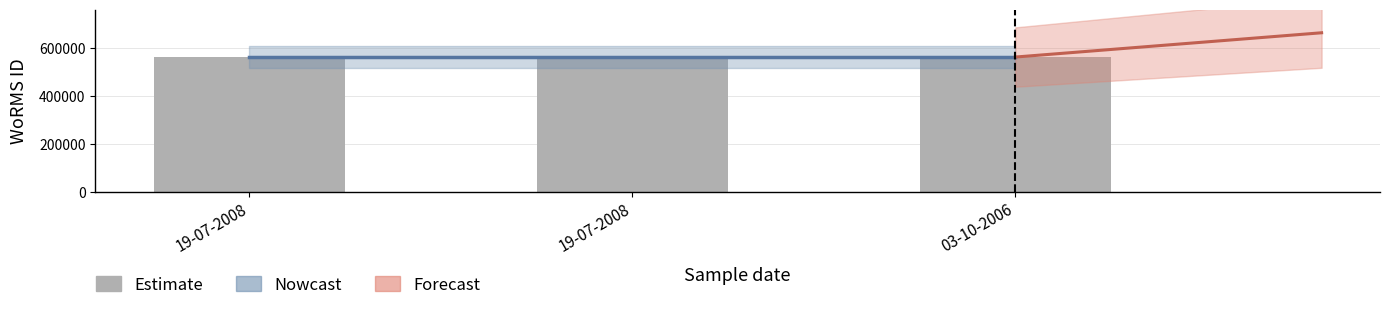

True or false: the data shows 811702 at 03-10-2006.

False